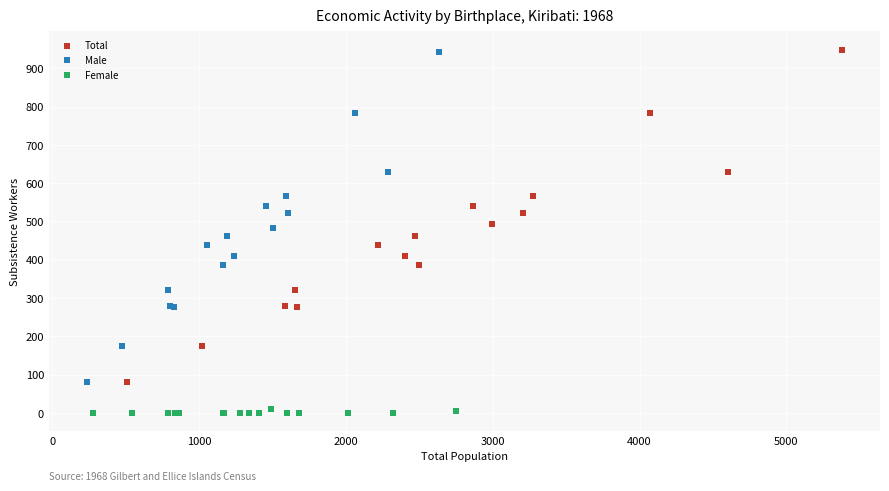

Which series has the widest spread of Y values?

Total